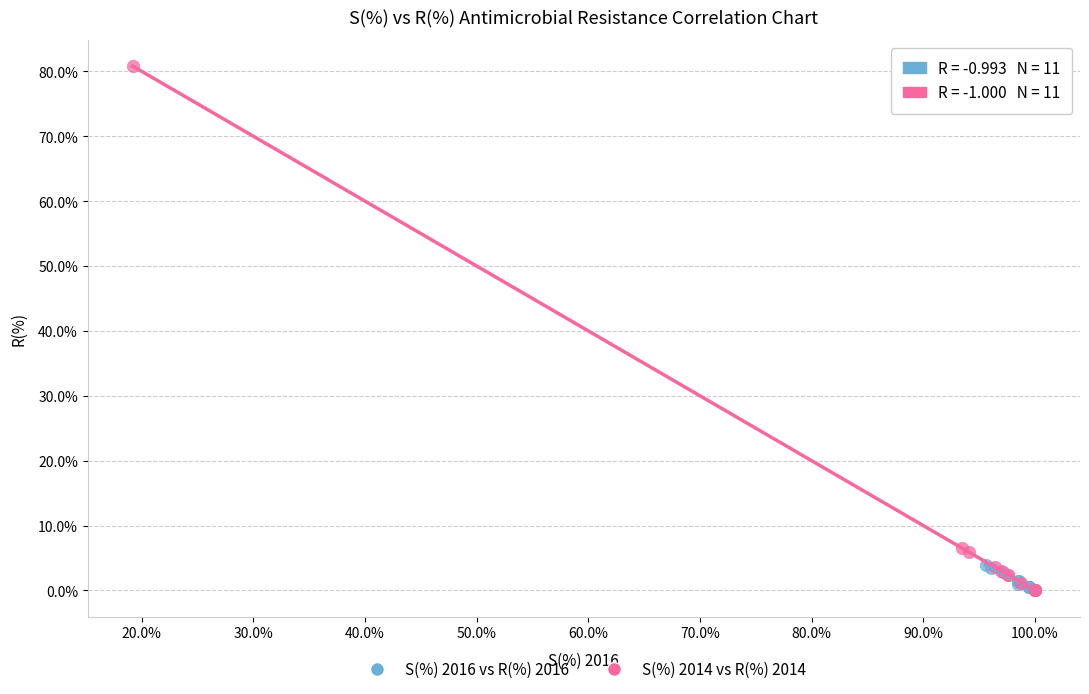

Which series contains the highest Y value?

S(%) 2014 vs R(%) 2014